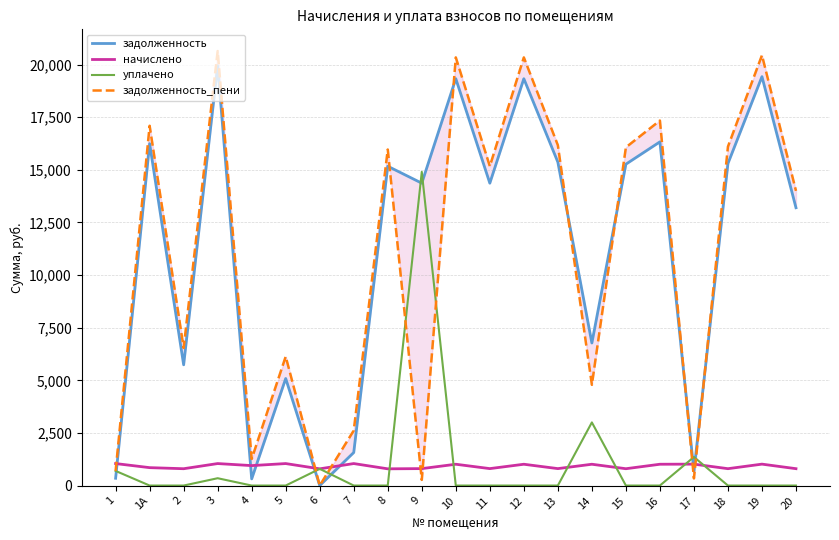

The value of начислено at 7 is 620.1. True or false?

False